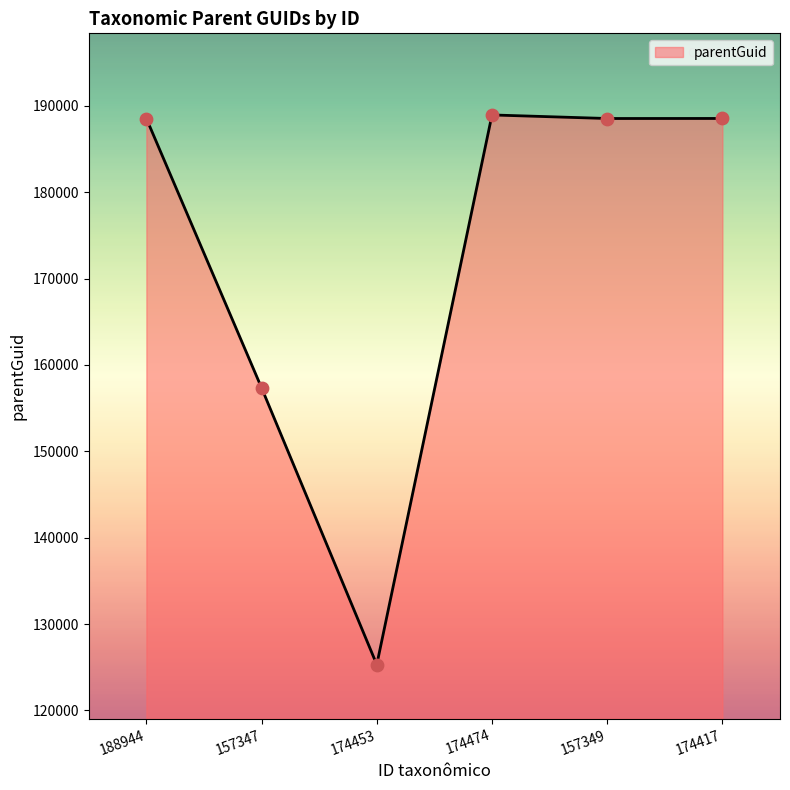

Between 174453 and 157347, which is larger?

157347